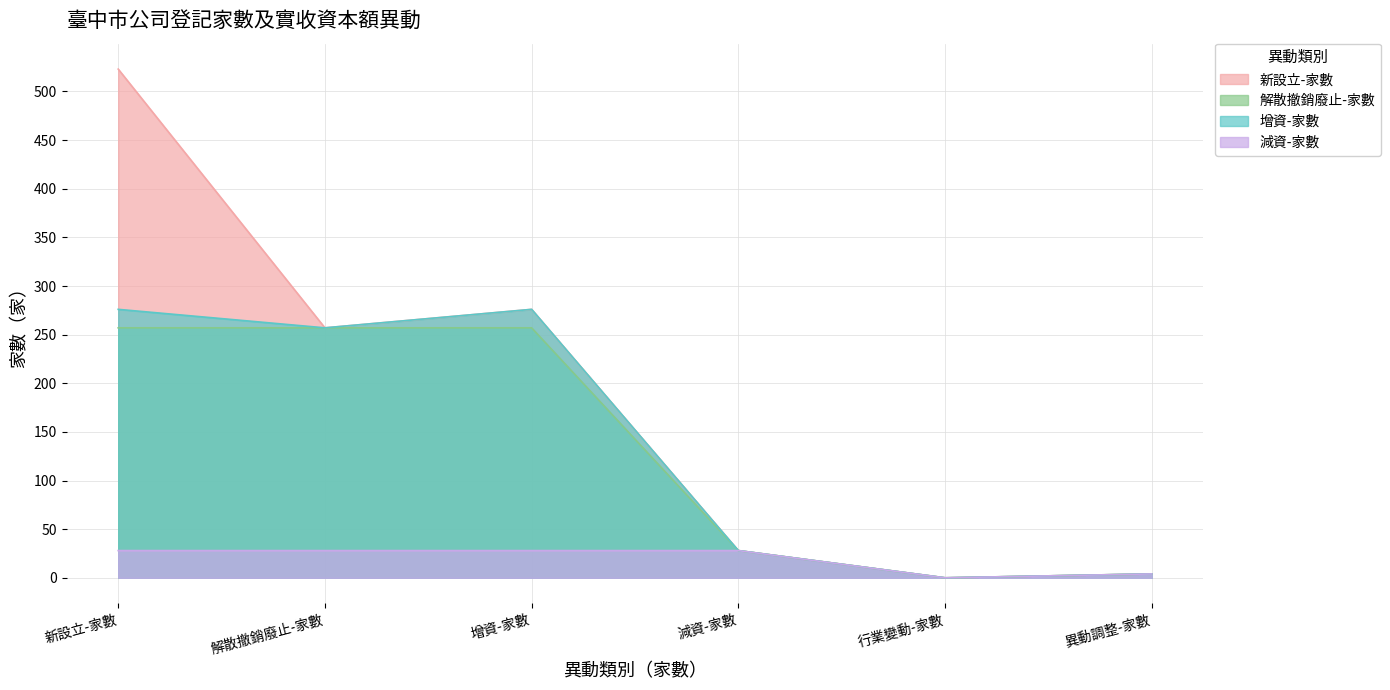

What is the total value across all series at 減資-家數?

112